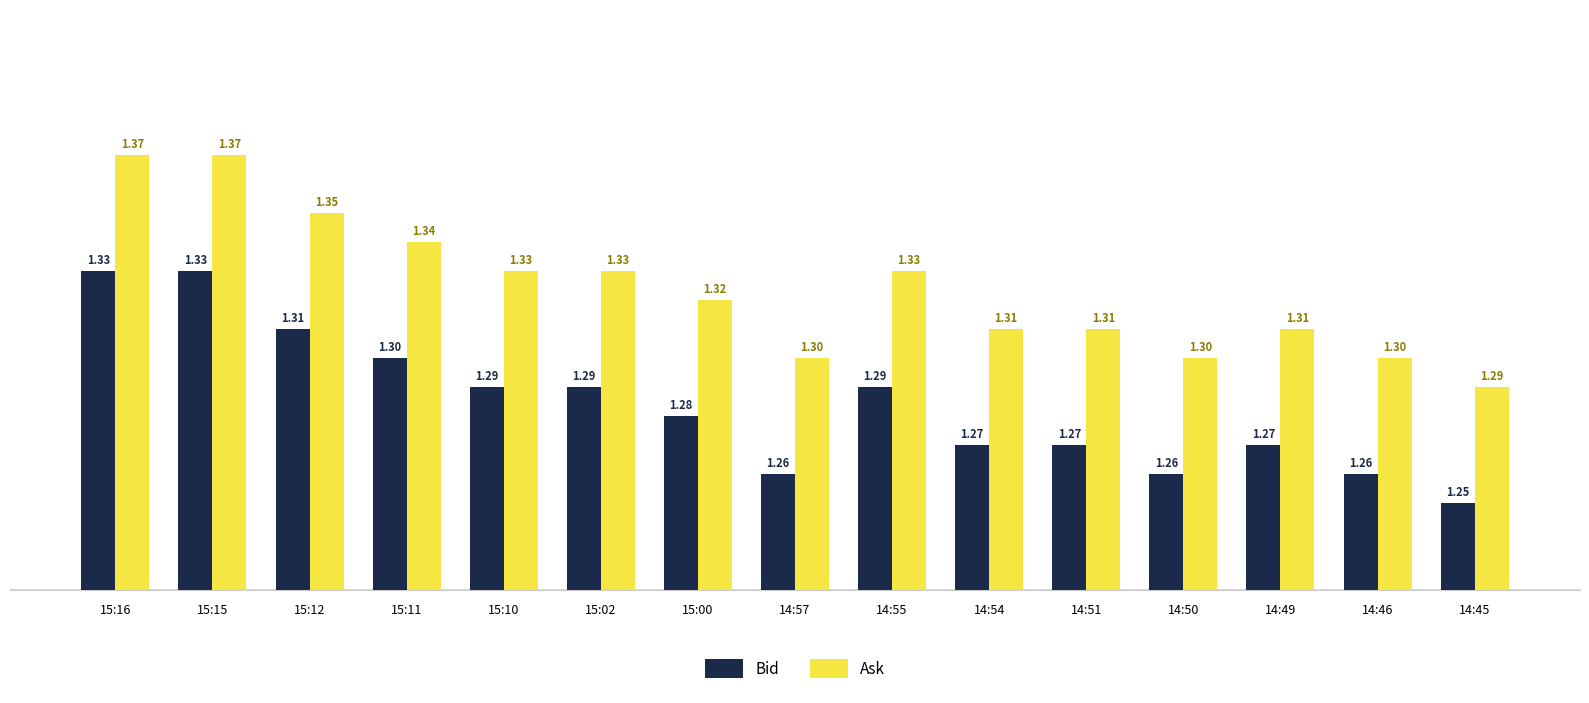

What is the sum of all Ask values?

19.9